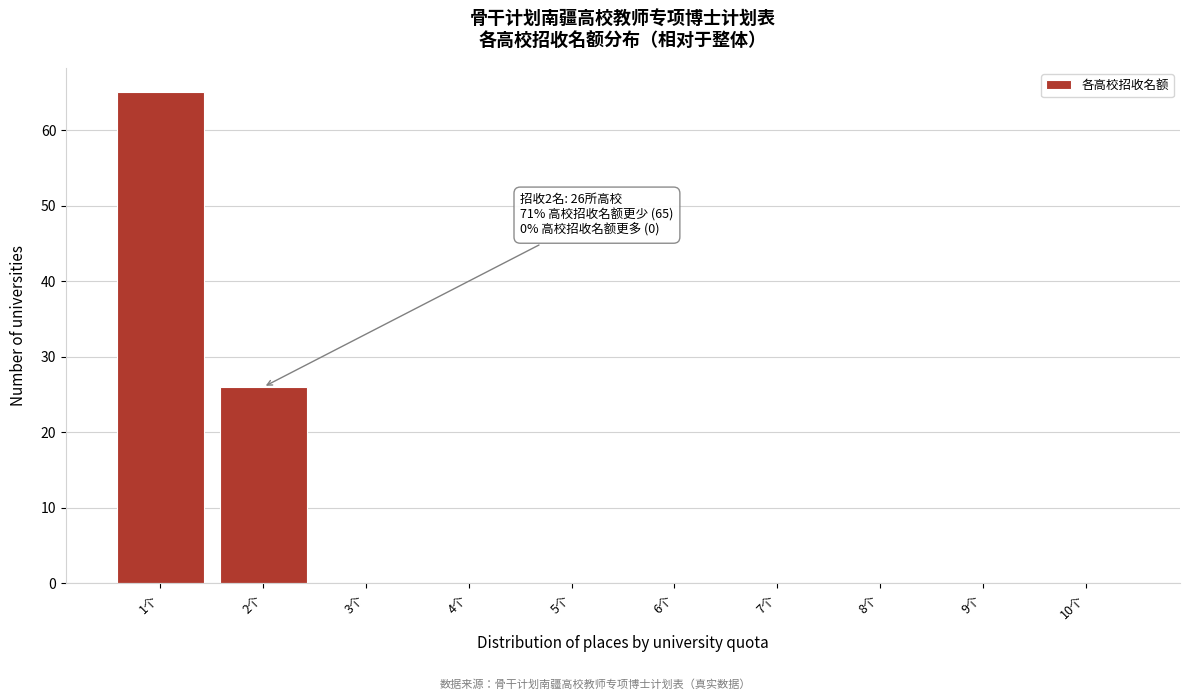

Which range on the x-axis has the tallest bar?

0.5 to 1.5